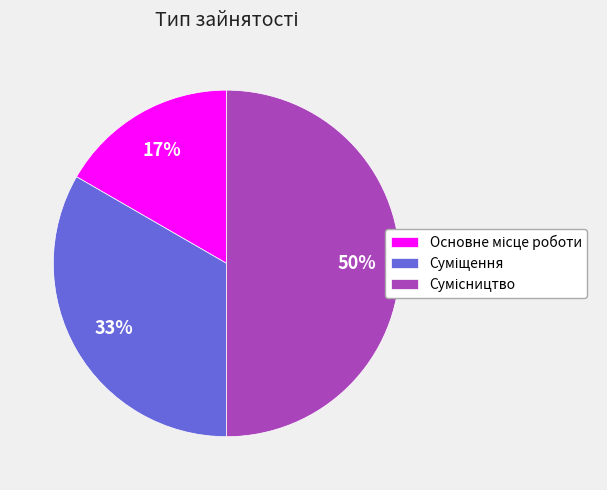

Count the number of slices in the pie.

3